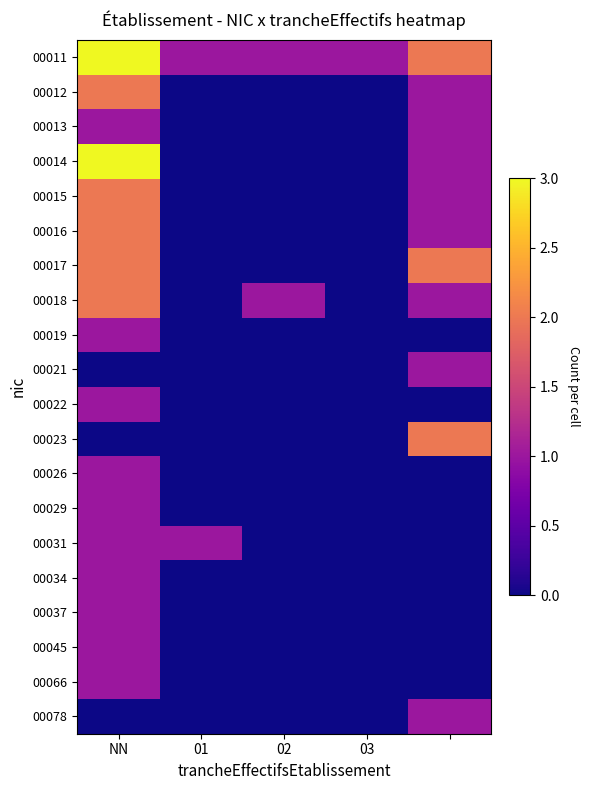

At how many categories does at least one series exceed 2?

1